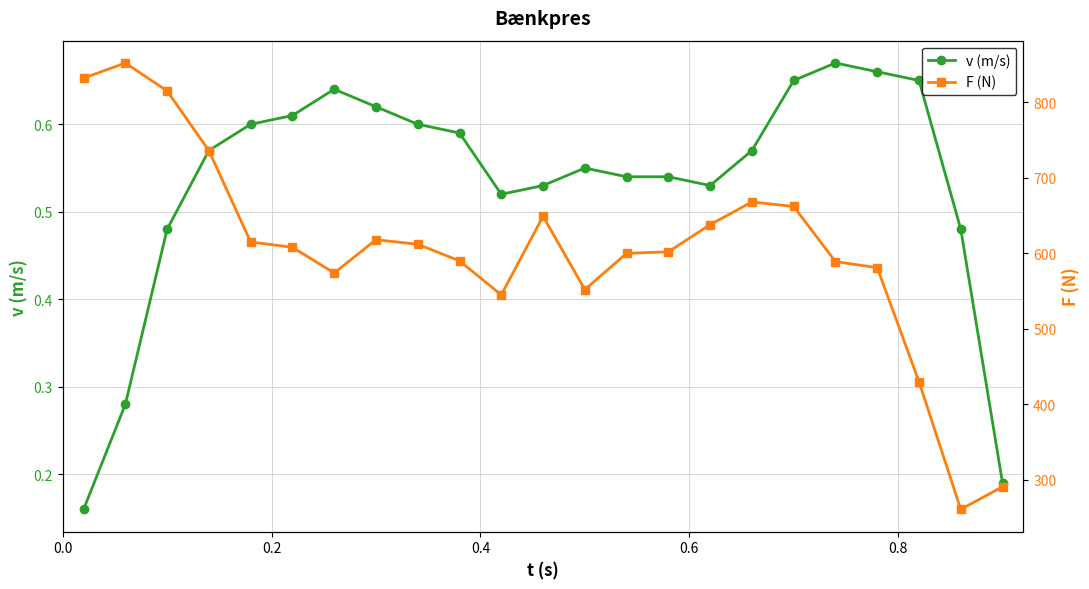

True or false: F (N) and v (m/s) intersect in this chart.

False